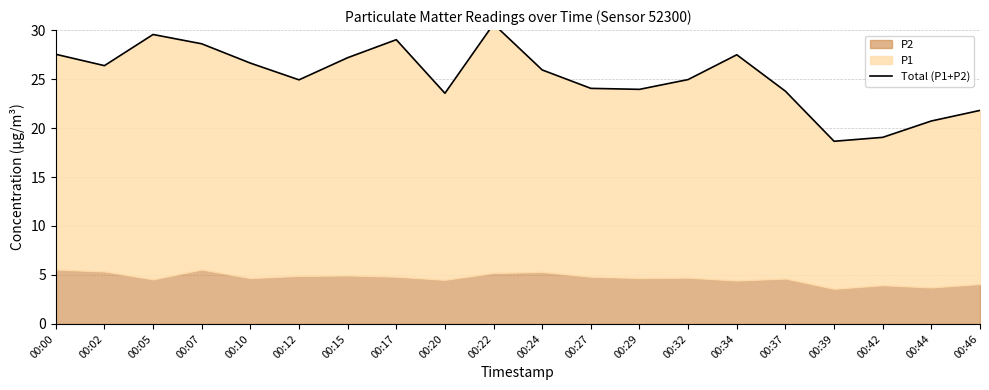

What is the maximum value shown in the chart?

30.6